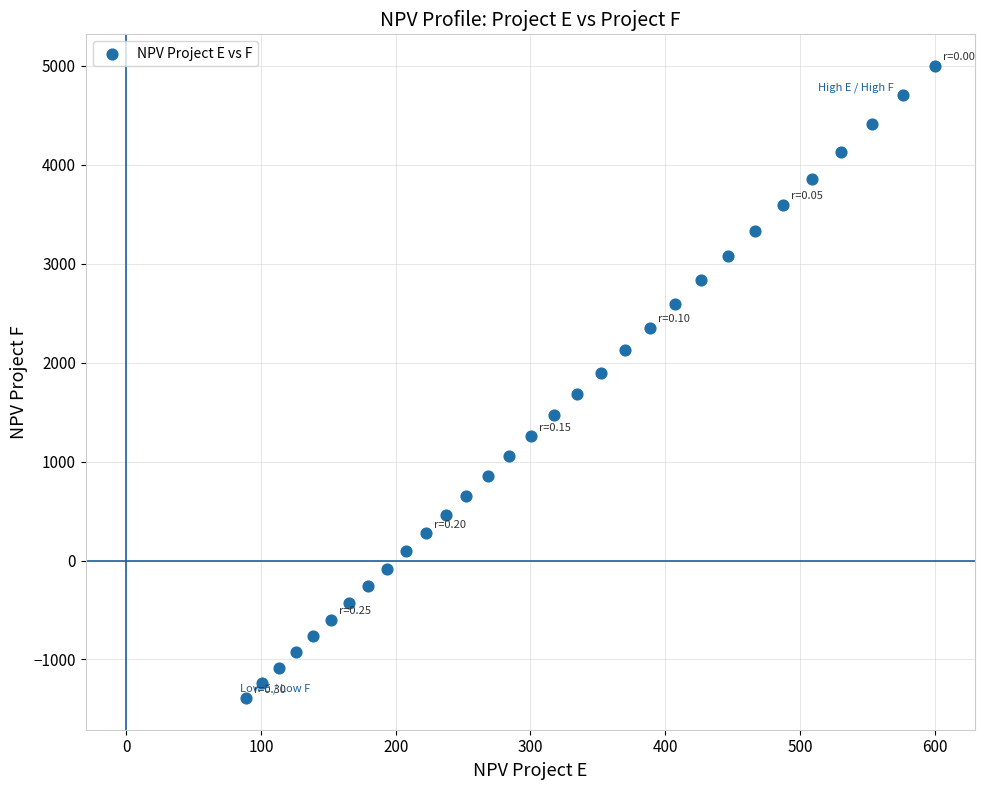

What is the range of X values (max minus min)?

511.2